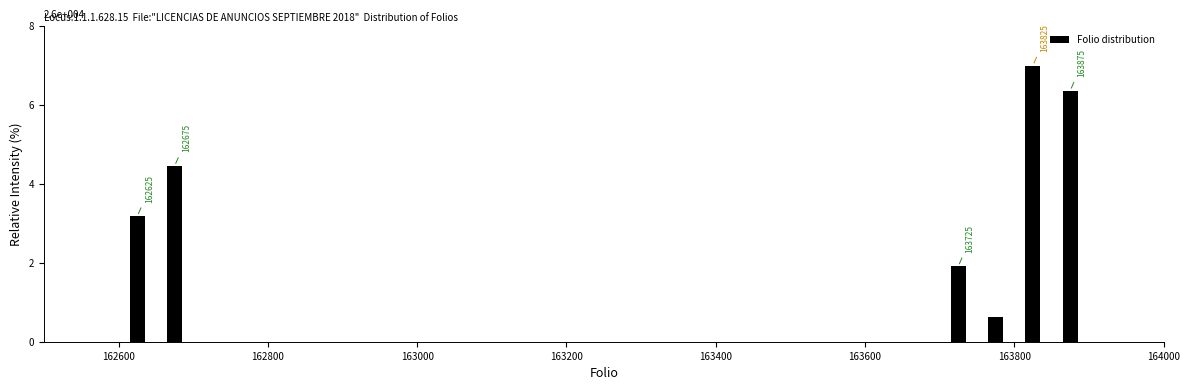

Read against the x-axis, roughly where is the centre of the tallest bar?

163820